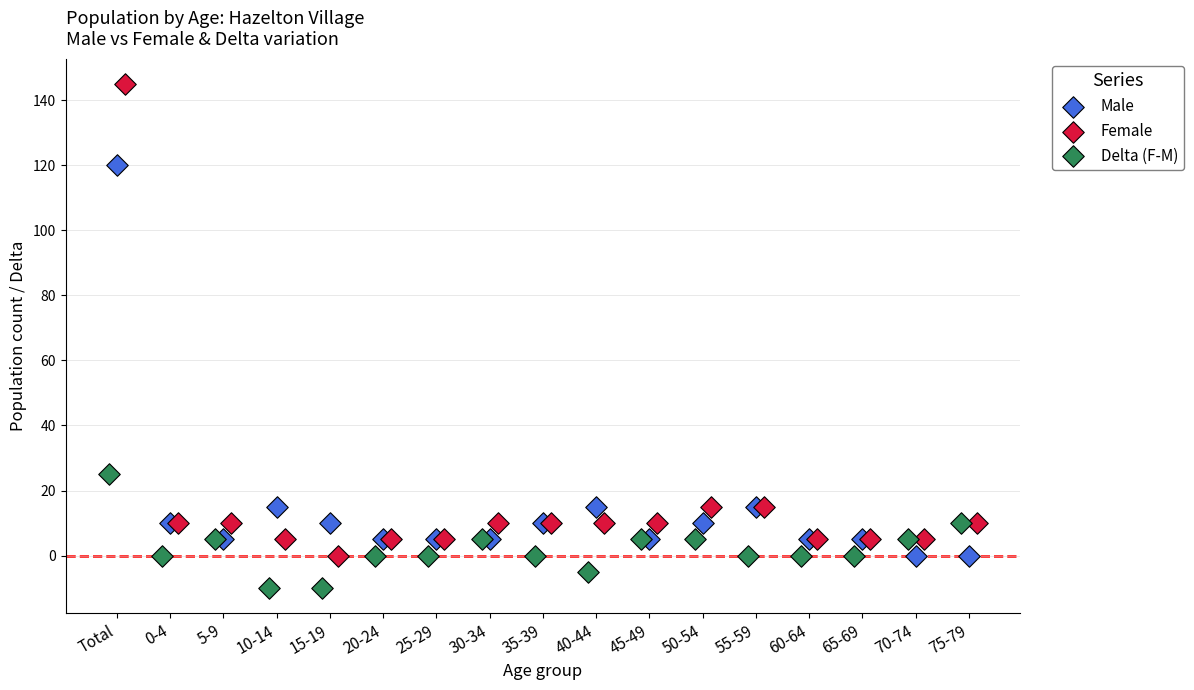

Which series reaches the maximum Y coordinate?

Female